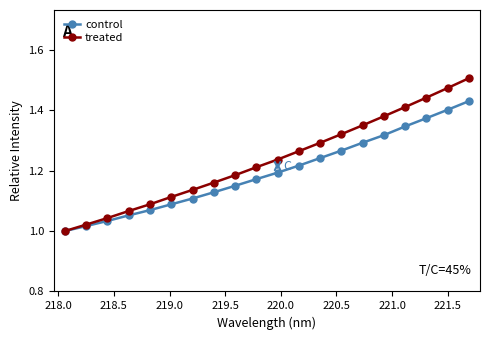

Which series has the largest total across all categories?

treated